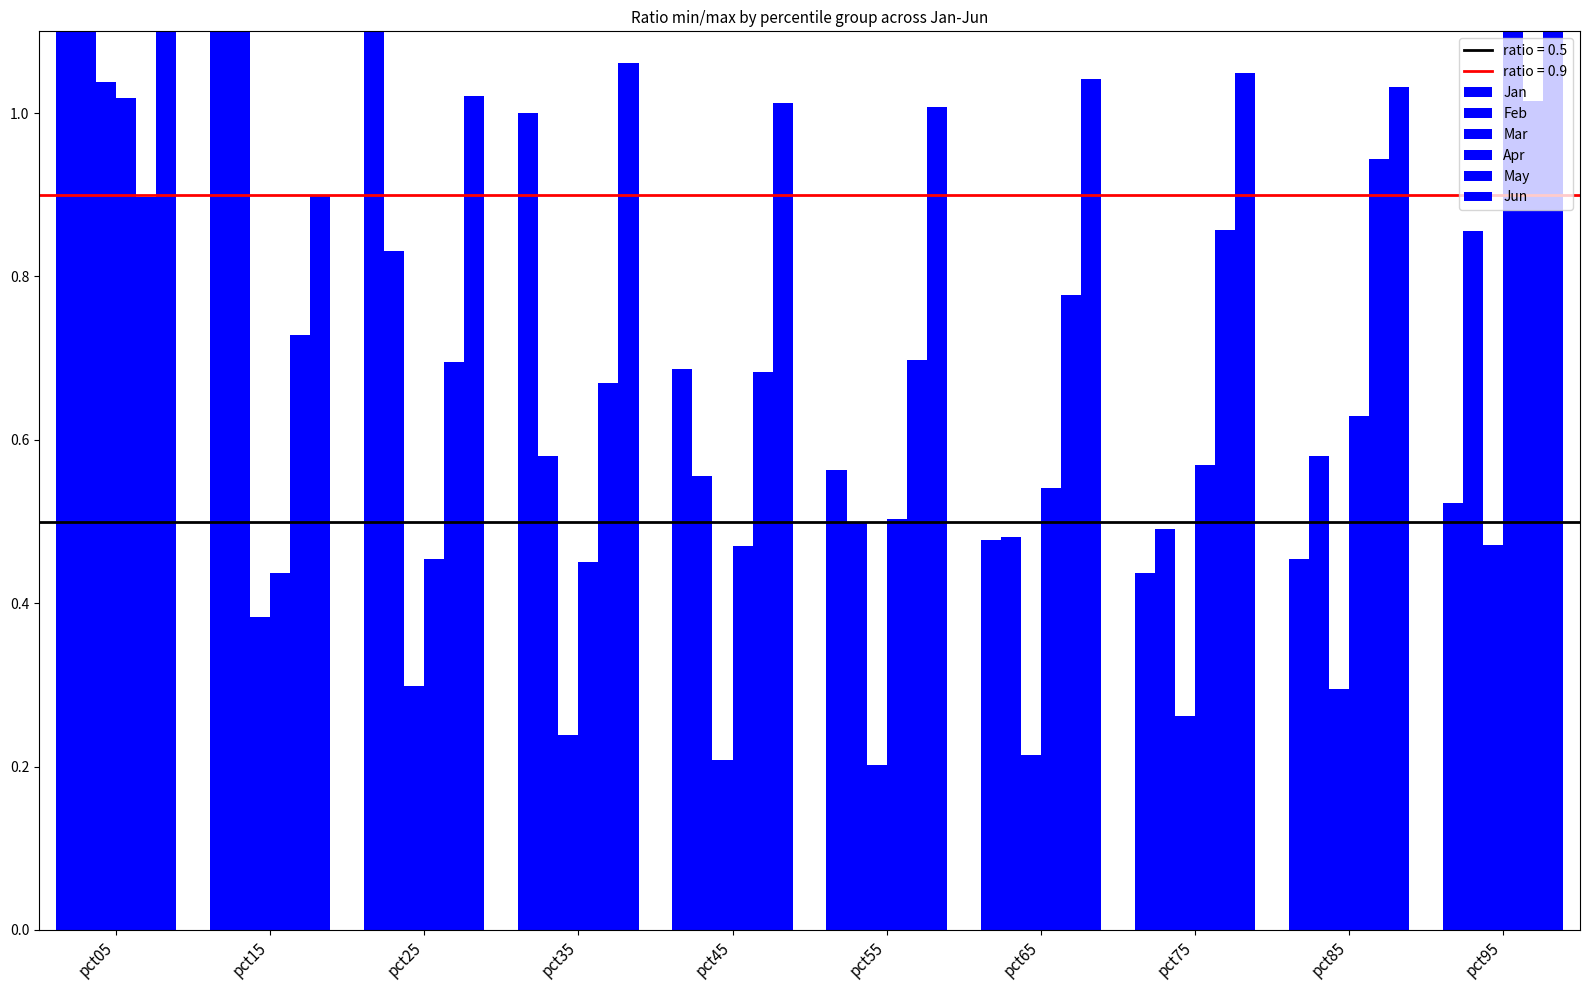

What are all the series names shown in the legend?

Jan, Feb, Mar, Apr, May, Jun